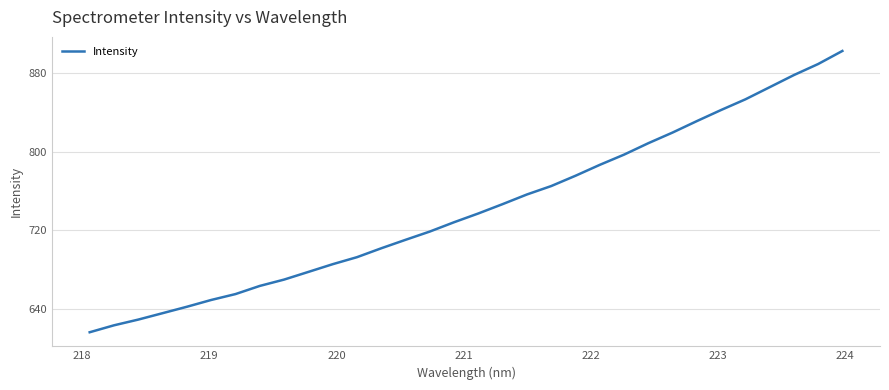

What is the difference between the maximum and minimum values?

285.7